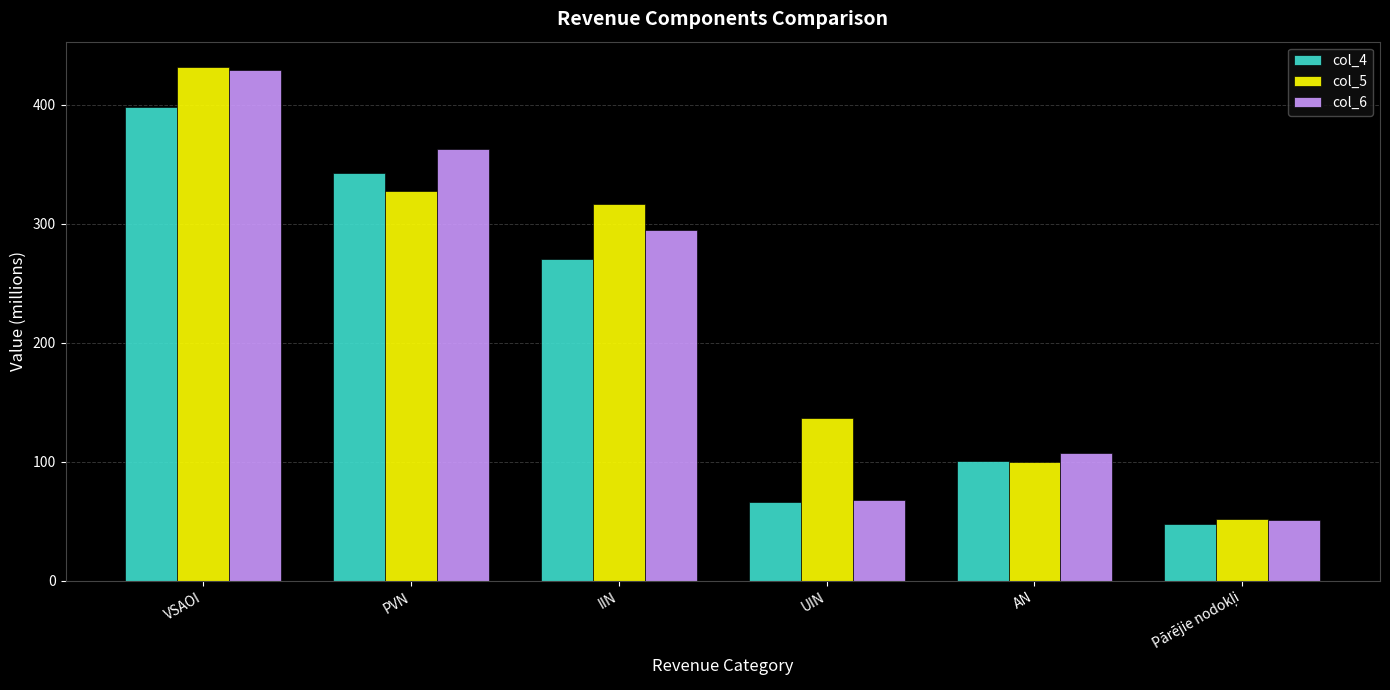

Reading left to right, list all the values displayed in this chart.

col_4: 397.7	342.5	270.2	66.3	100.8	47.8
col_5: 431.3	327.4	316.8	137.1	99.9	52.0
col_6: 429.2	363.0	294.4	68.0	107.7	50.7